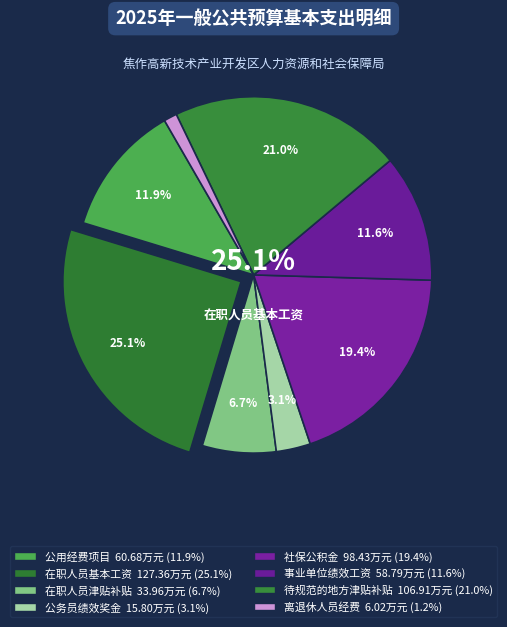

Which slice is the largest?

在职人员基本工资